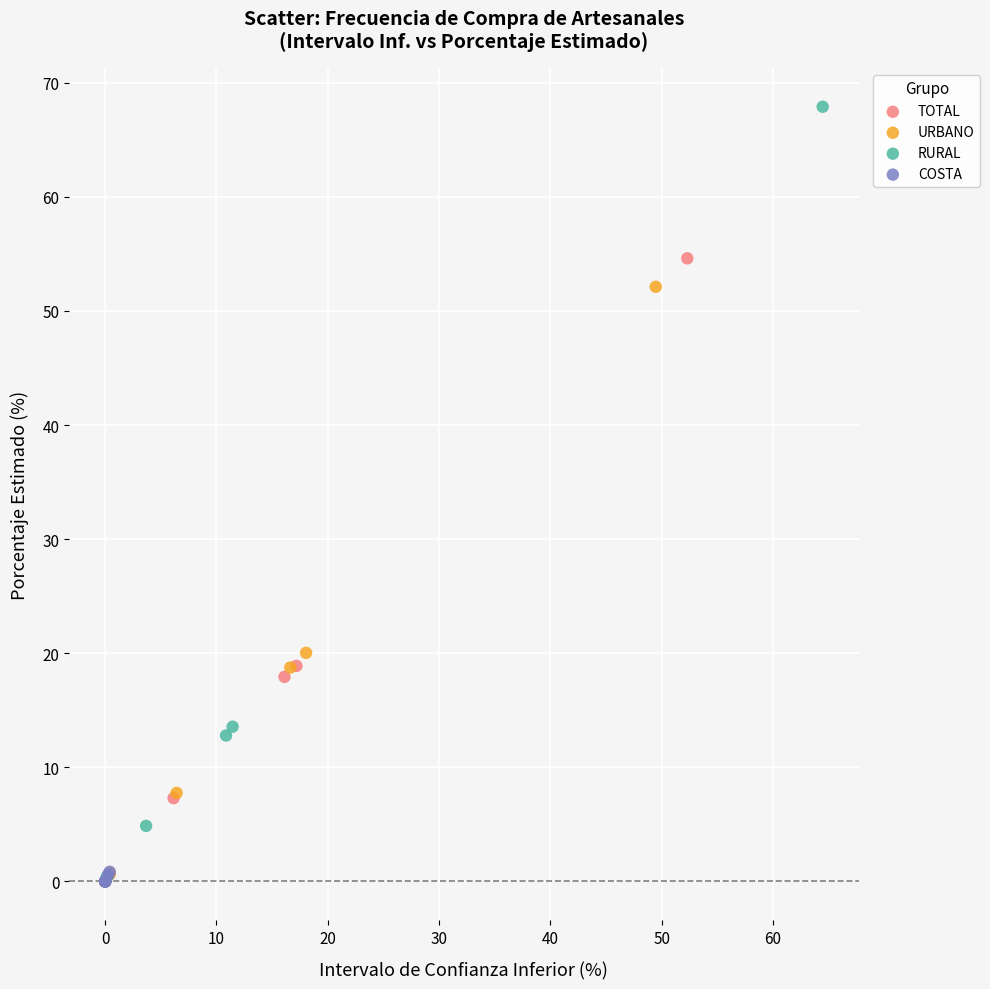

Which series has the largest Y range (max minus min)?

RURAL